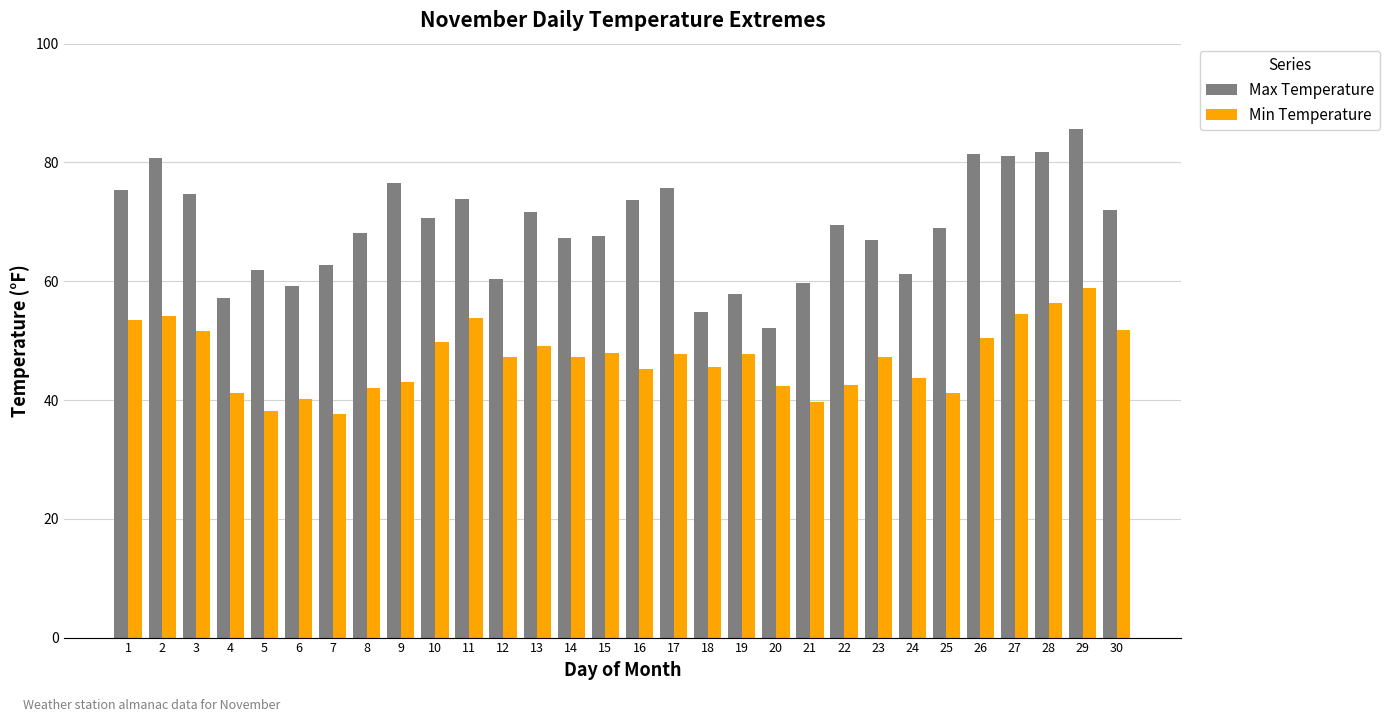

Which label corresponds to the largest value in the chart?

29